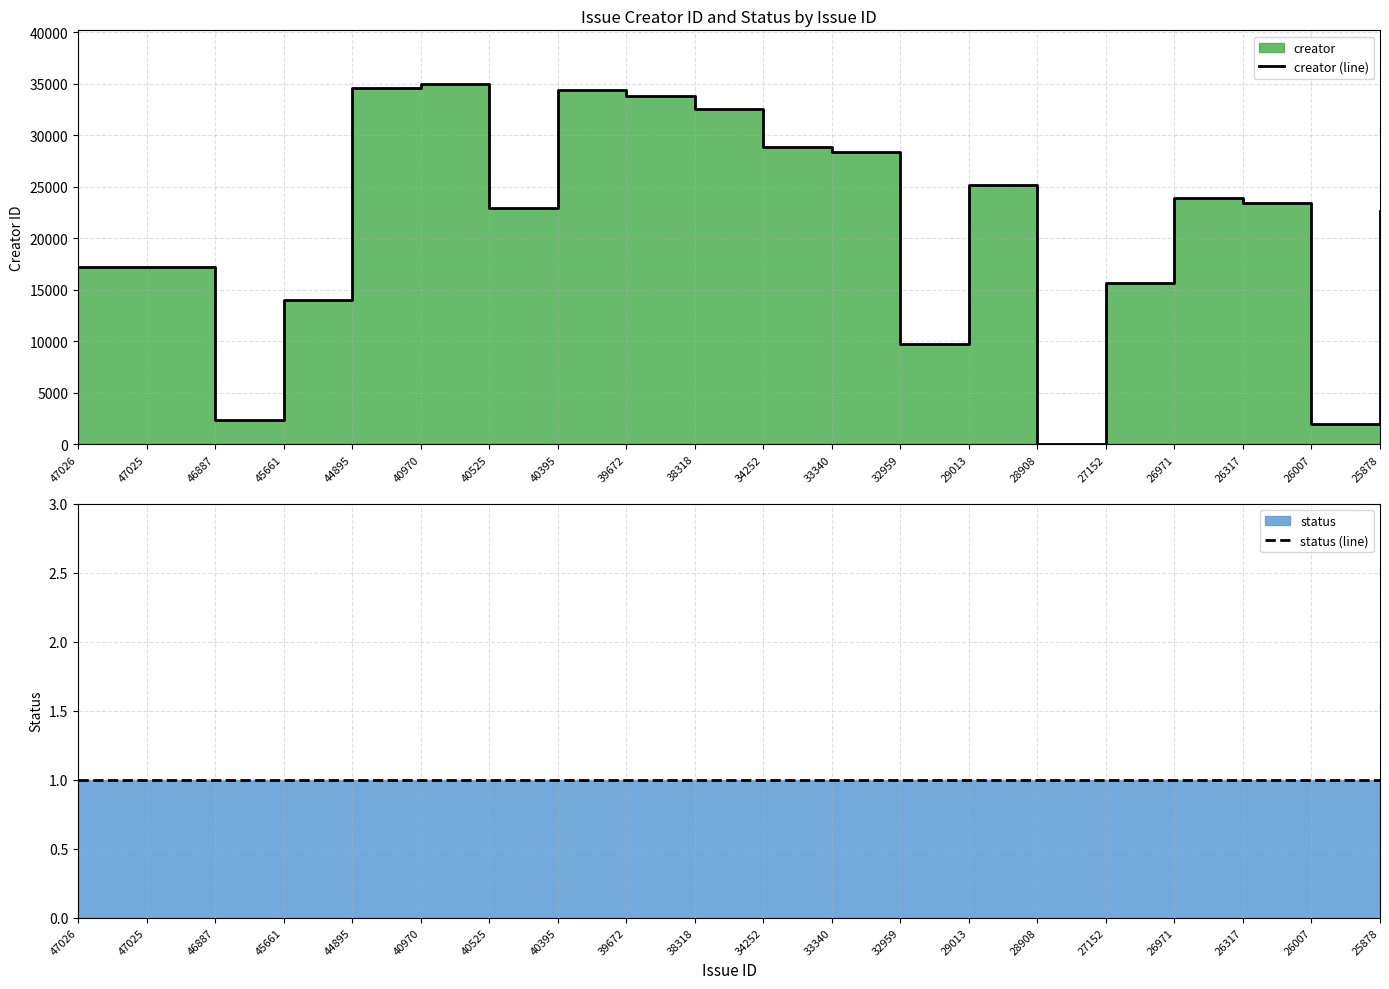

At which category is the sum across all series the highest?

40970